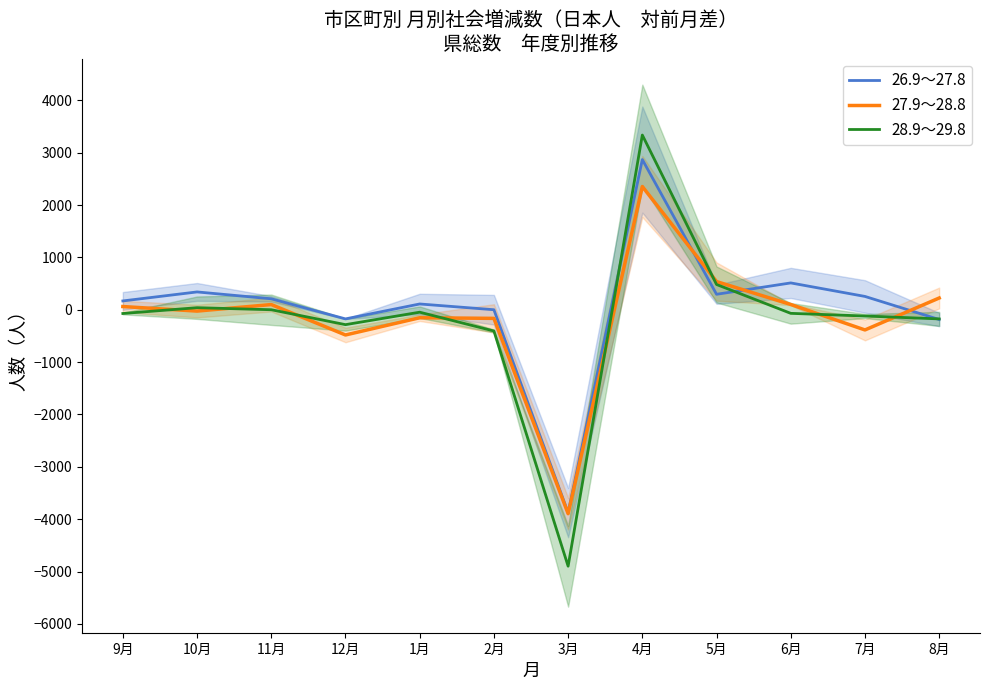

Does the chart have visible grid lines?

No